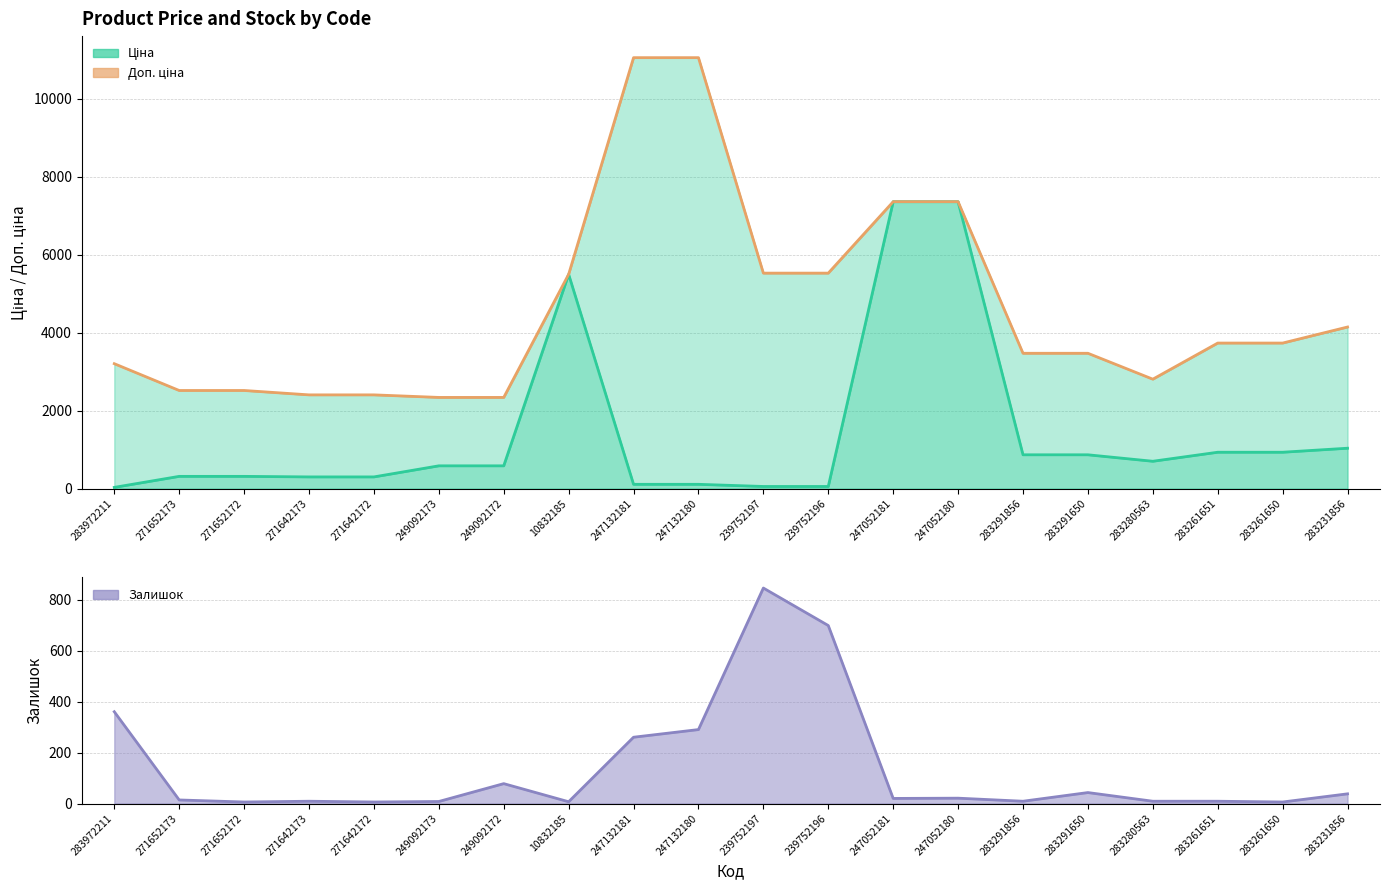

The value of Доп. ціна at 247132180 is 16129.0. True or false?

False